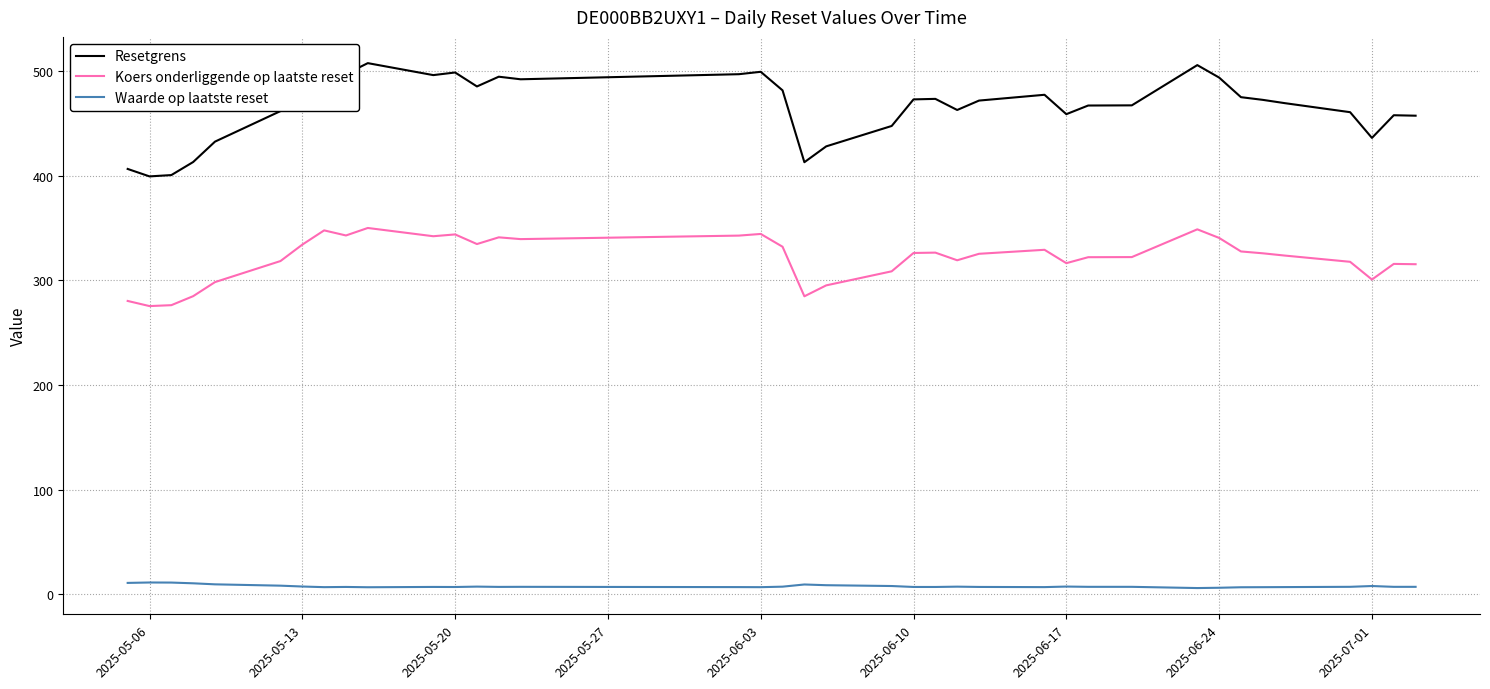

List the series in order of their peak value, highest first.

Resetgrens, Koers onderliggende op laatste reset, Waarde op laatste reset